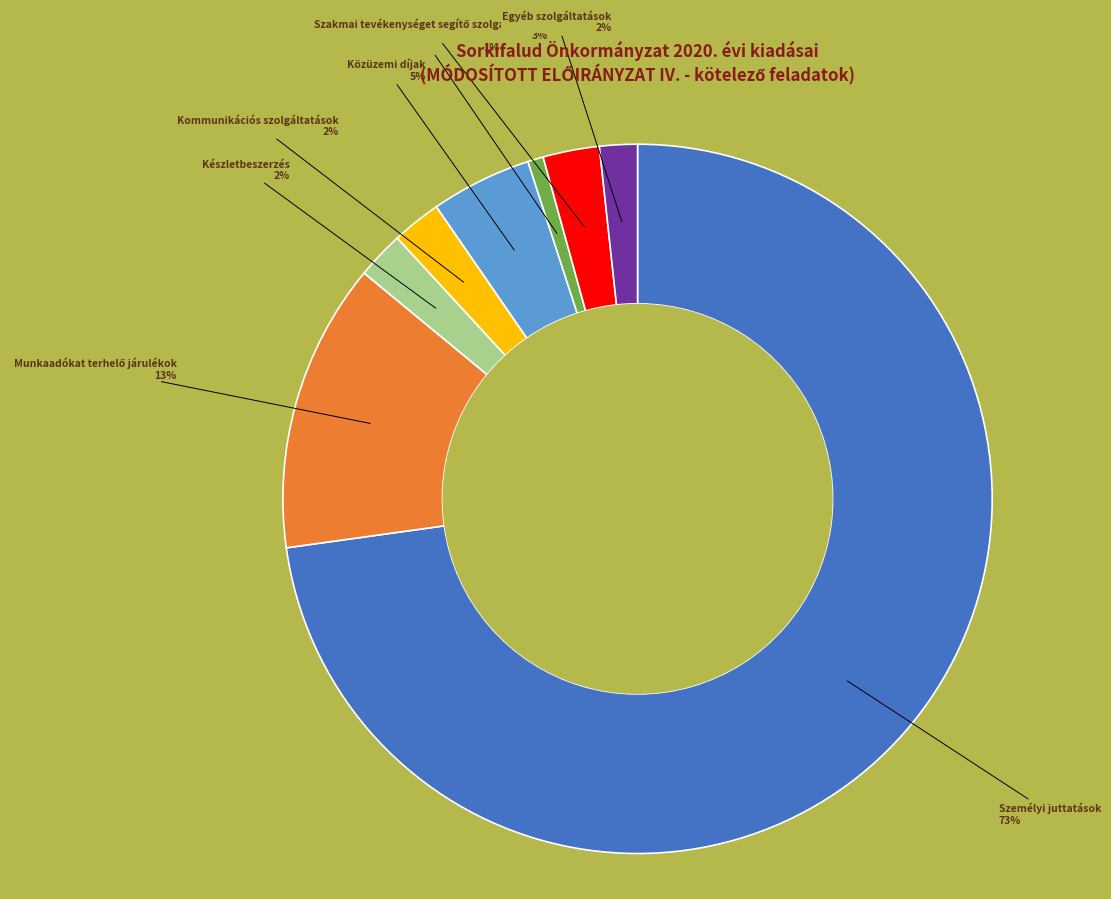

To the nearest percent, what percentage of the pie is Egyéb szolgáltatások?

2%